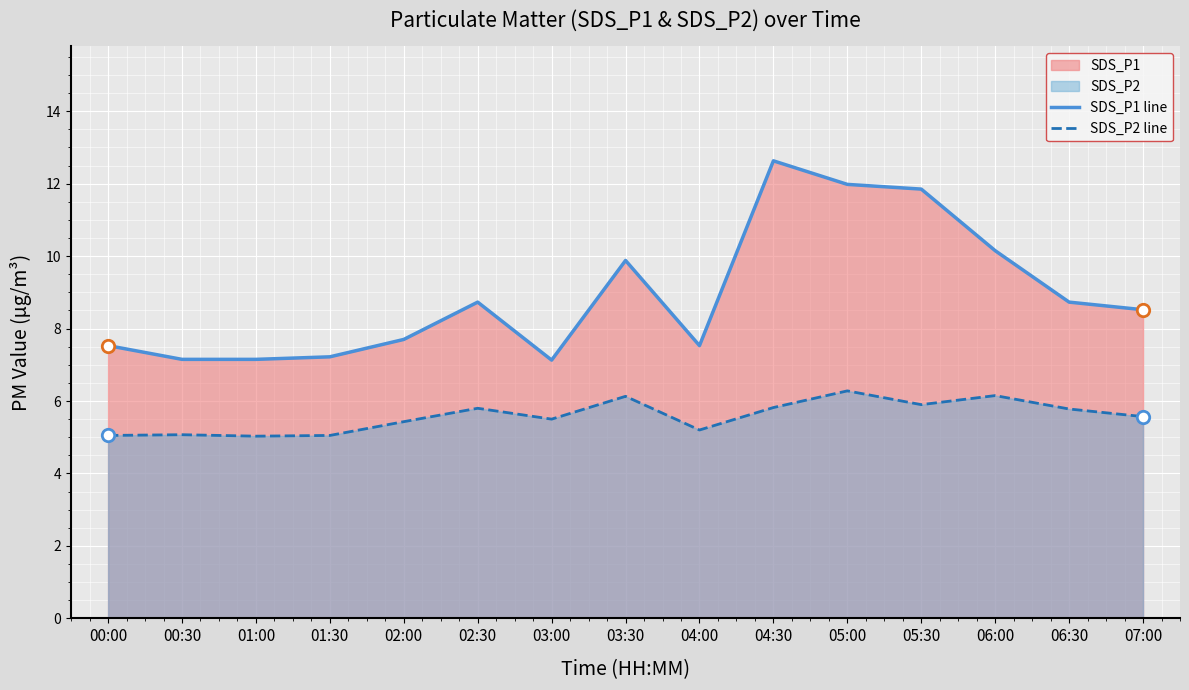

Is the value of SDS_P1 line at 00:30 greater than the value of SDS_P2 line at 02:00?

Yes